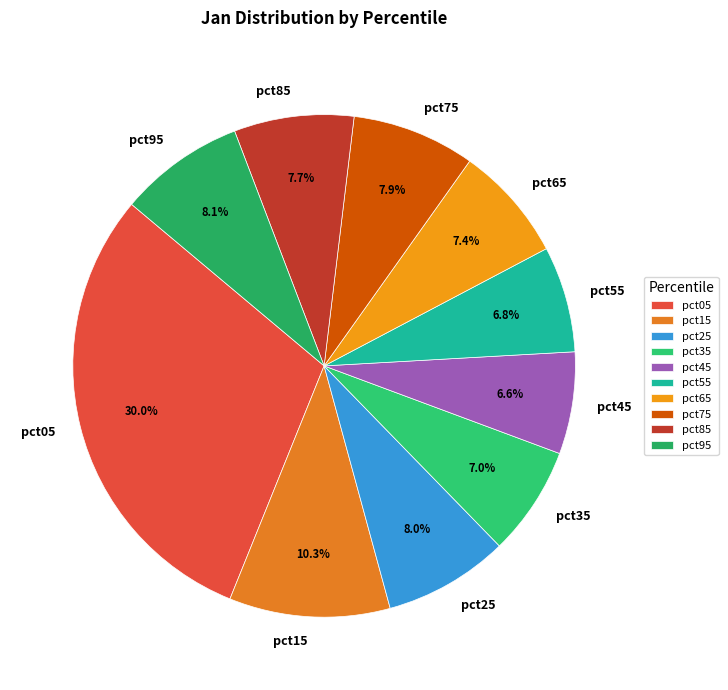

To the nearest percent, what is the difference between the largest and smallest slice percentages?

23%